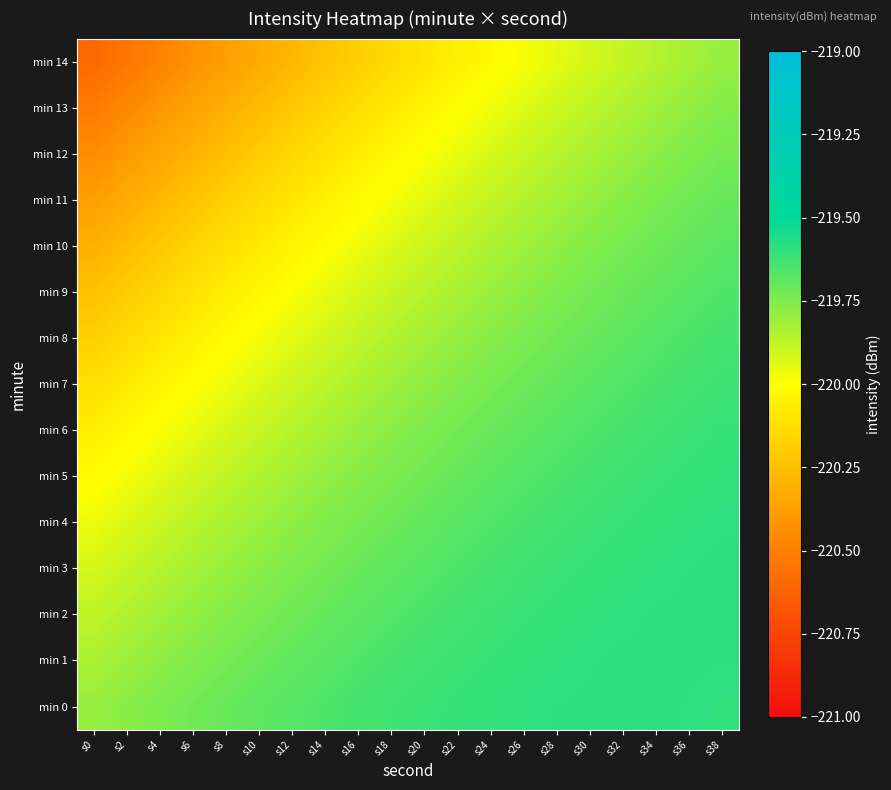

What is the total value across all series at s24?

-3296.4